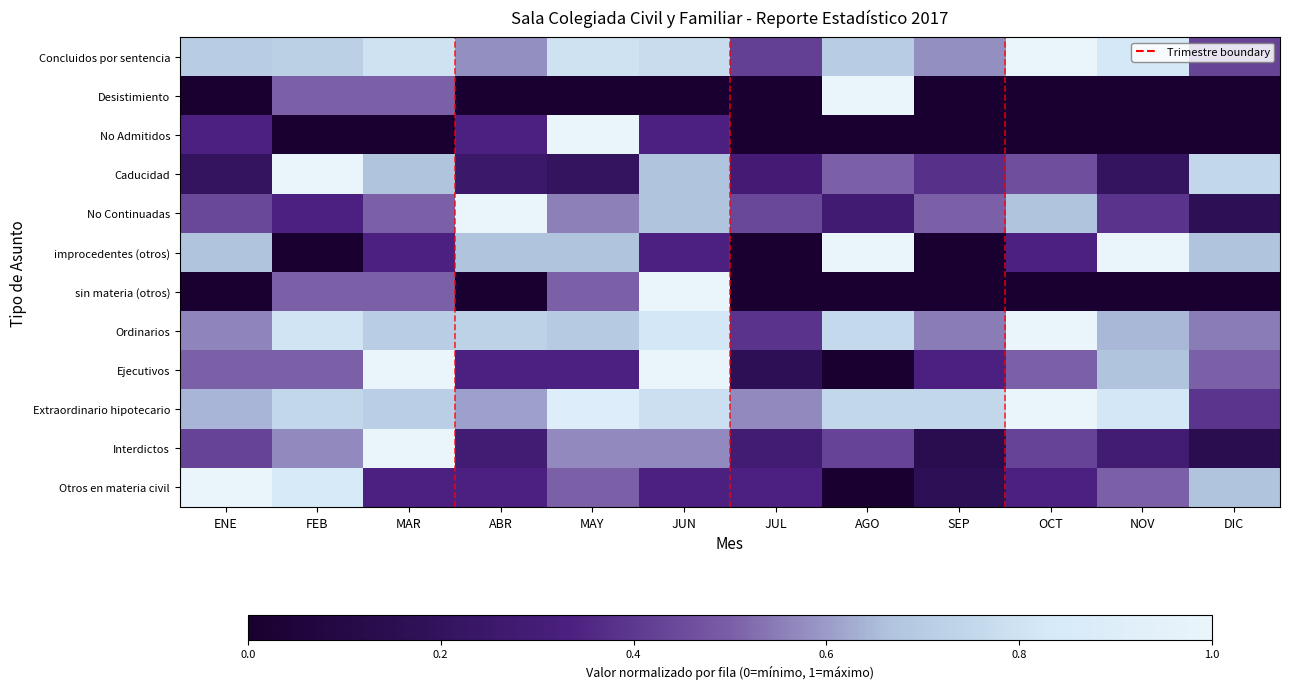

What is the greatest value displayed?

1.0